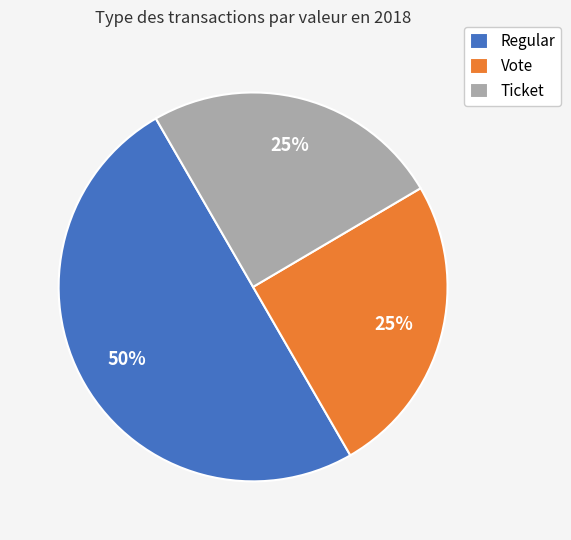

Does Ticket account for over 50% of the chart?

No